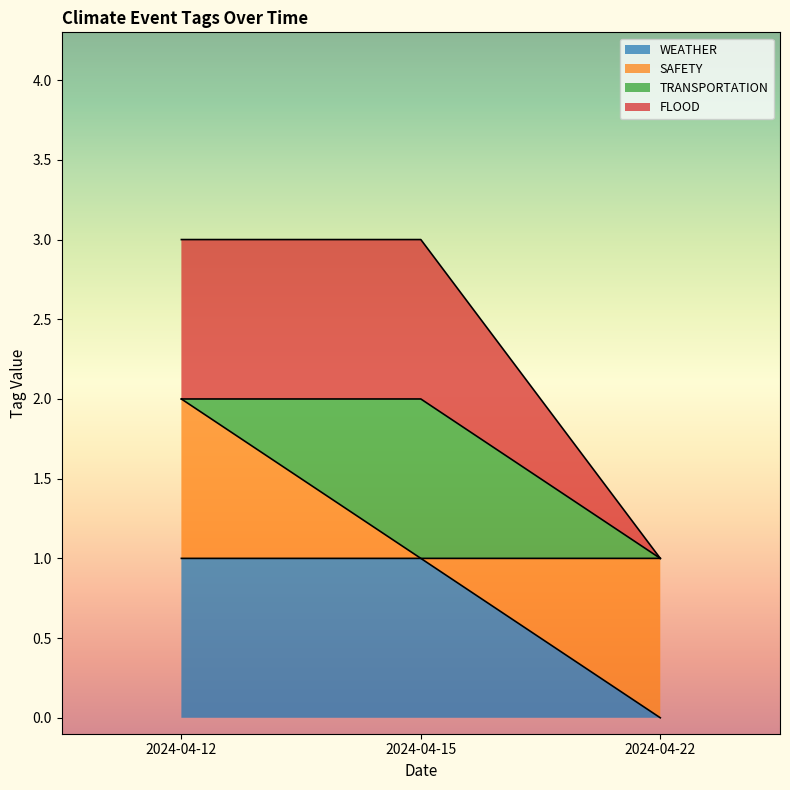

Does the chart display data point markers on the line(s)?

No